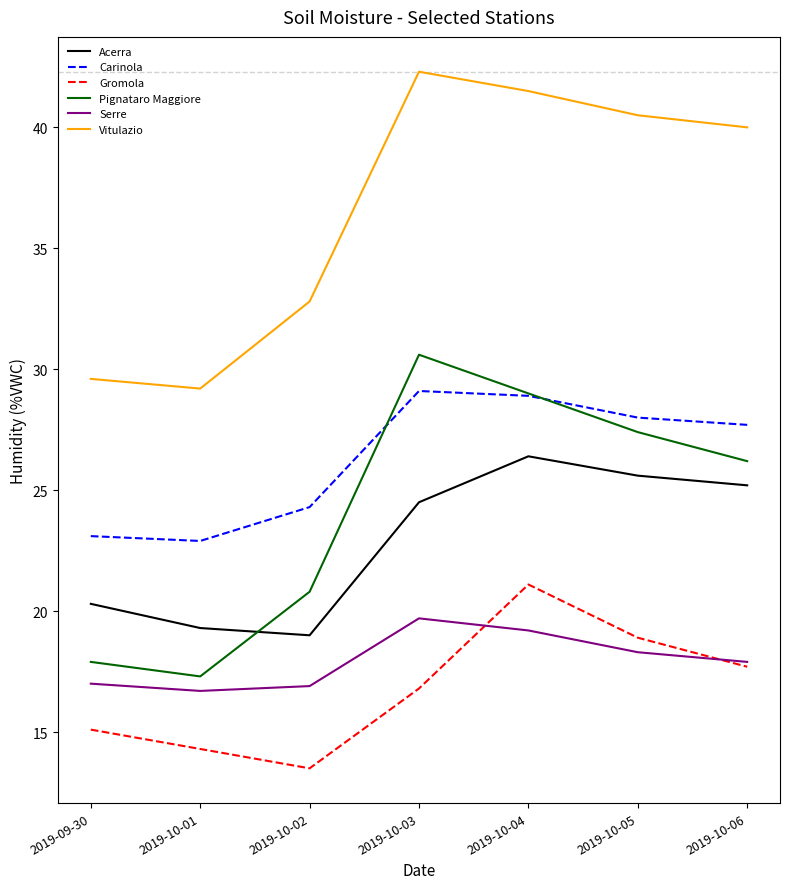

Read the Vitulazio value at 2019-10-04.

41.5